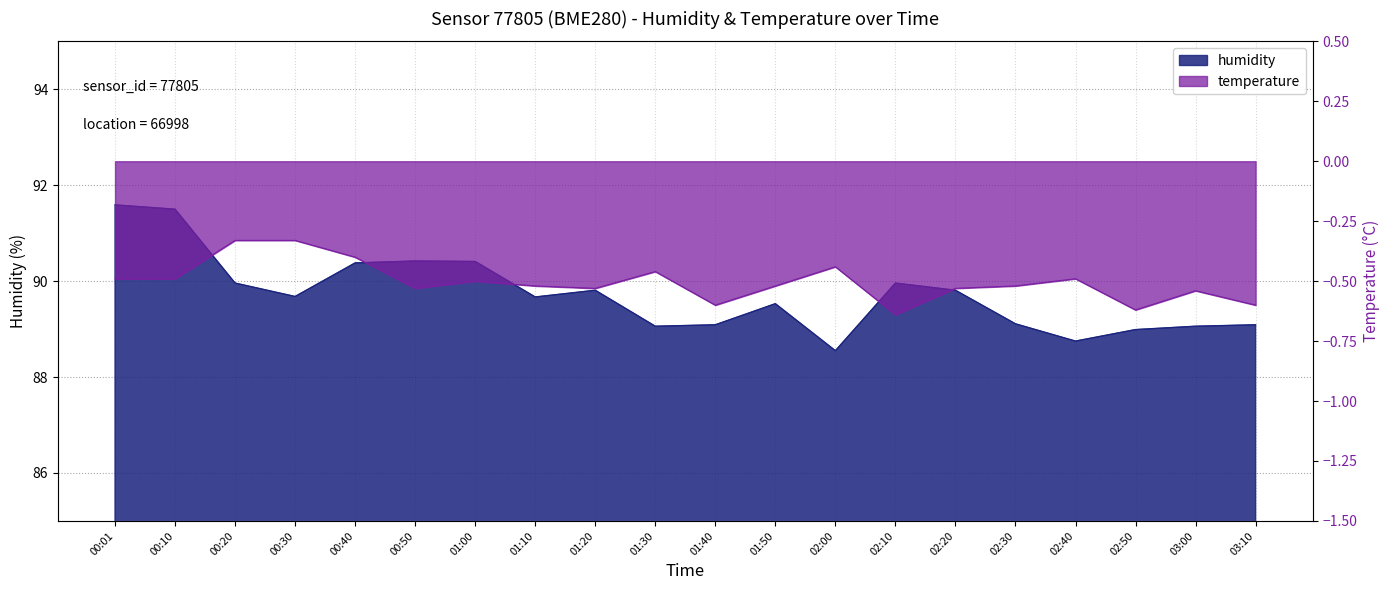

The value of humidity at 00:01 is 91.6. True or false?

True